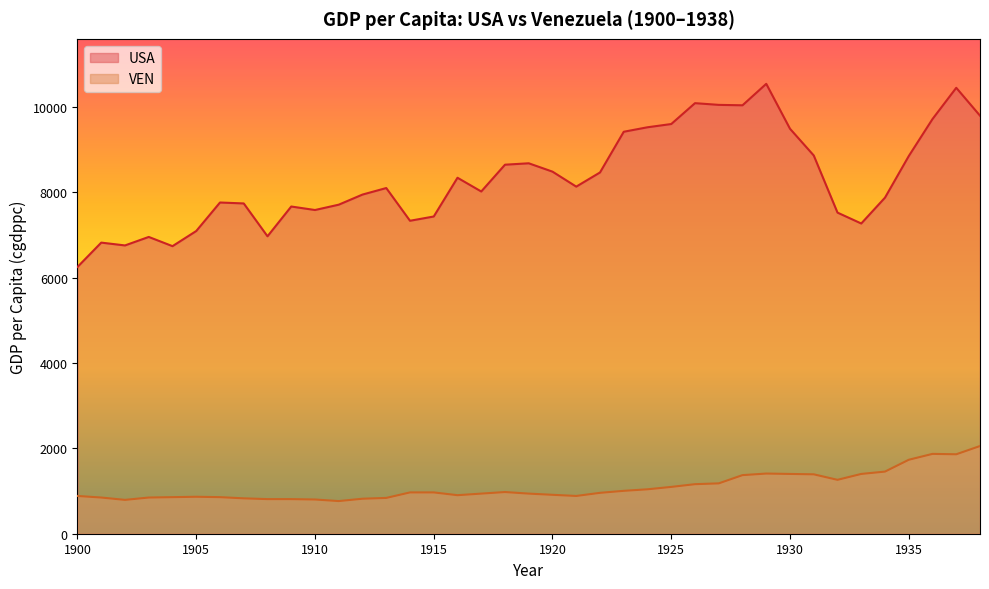

True or false: USA and VEN cross at least once.

False